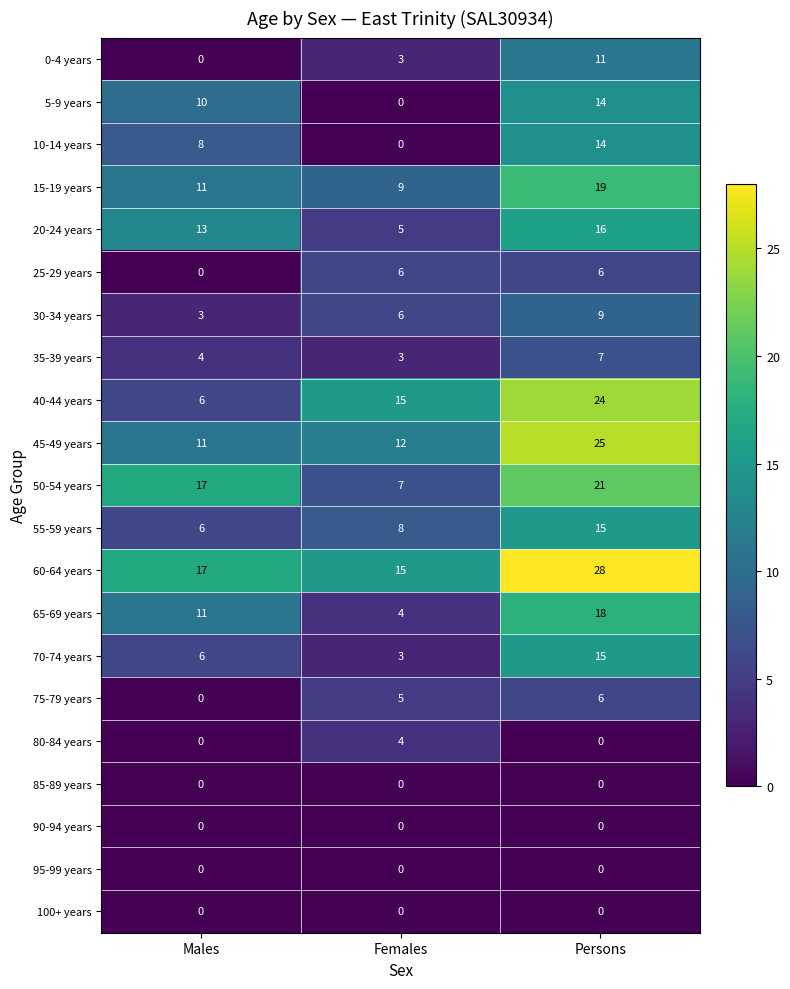

Where is 30-34 years nearest to the value 6?

Females